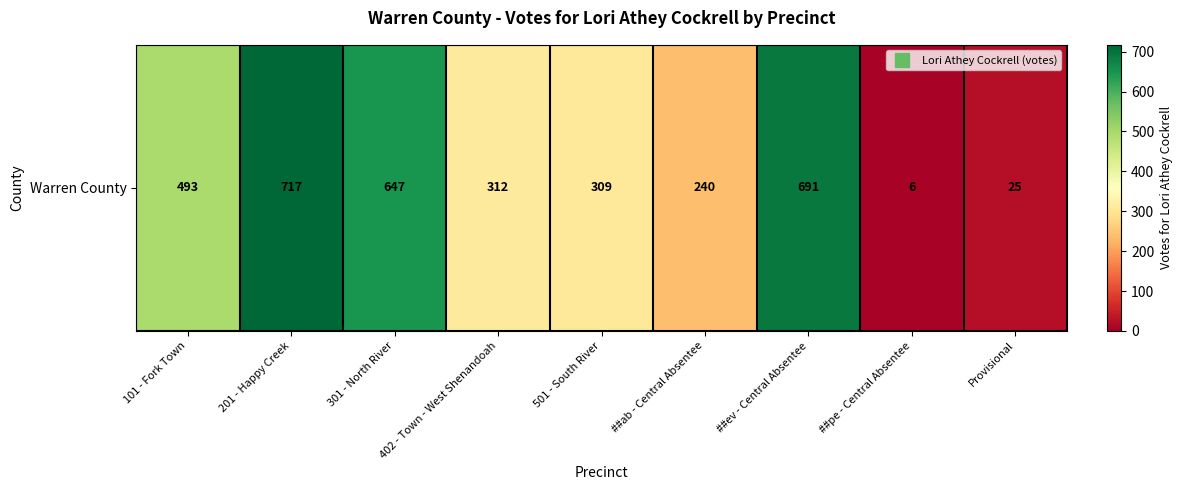

At which label is the value closest to 361?

402 - Town - West Shenandoah